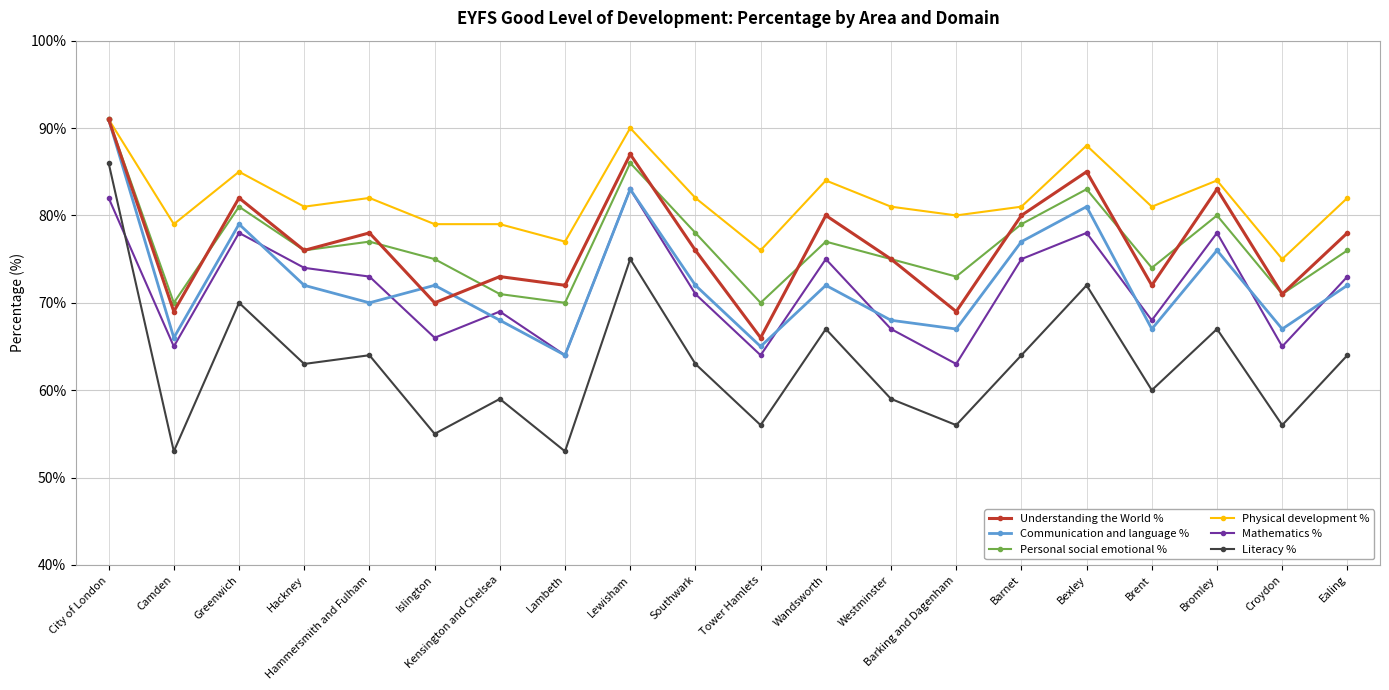

Which series has the widest spread of values?

Literacy %